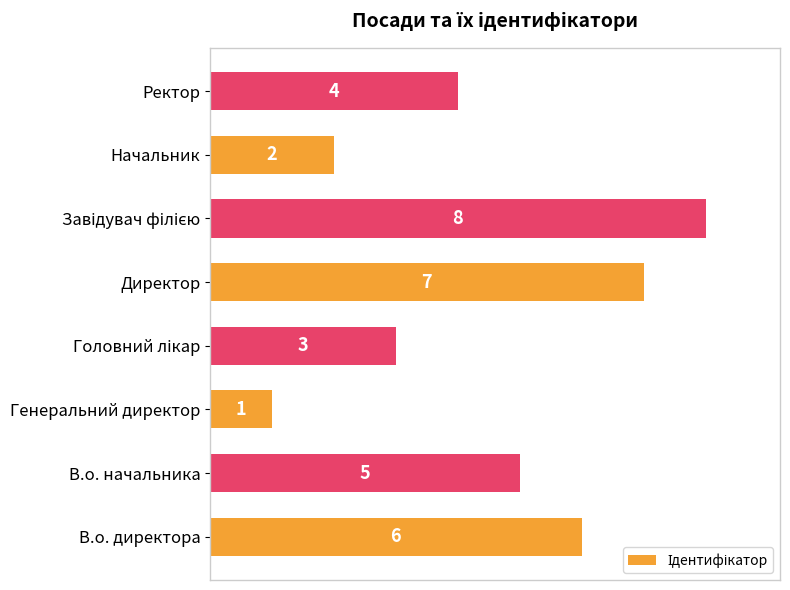

Reading bottom to top, what are all the values shown in this chart?

6	5	1	3	7	8	2	4